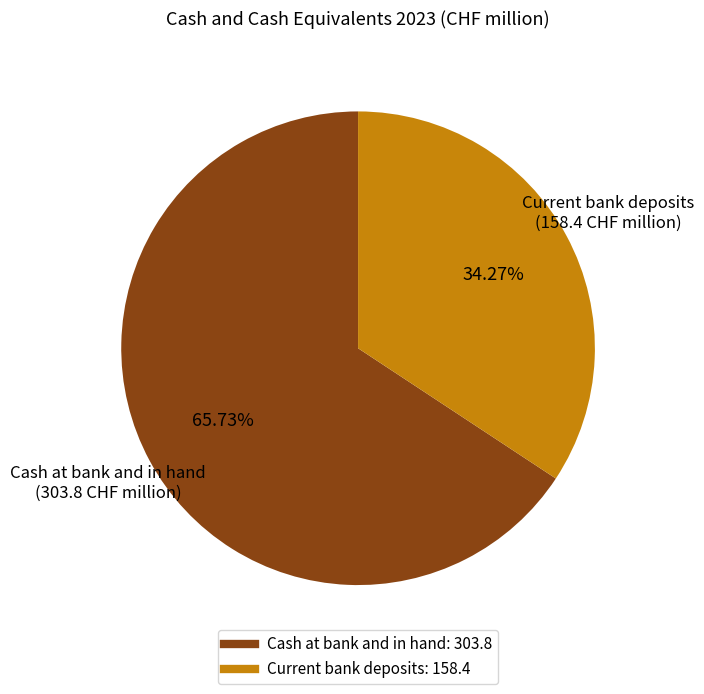

What is the majority slice?

Cash at bank and in hand